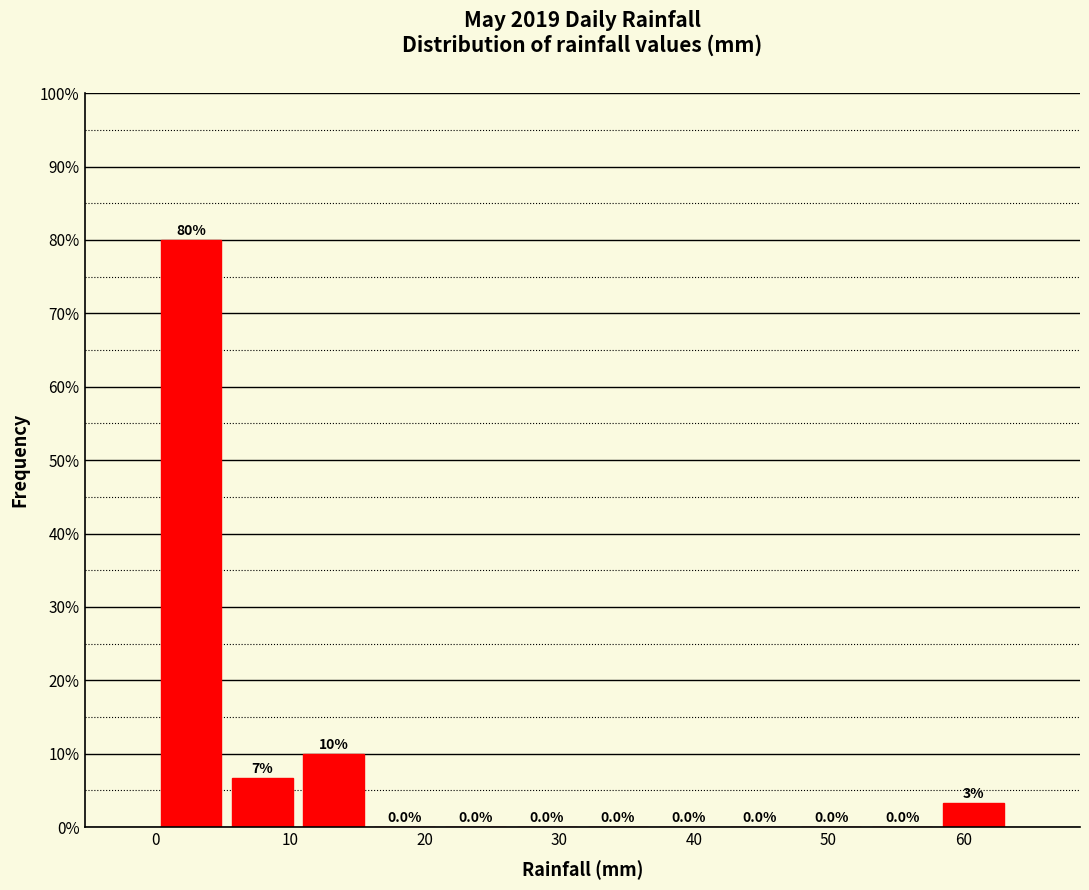

Which range on the x-axis has the tallest bar?

0 to 5